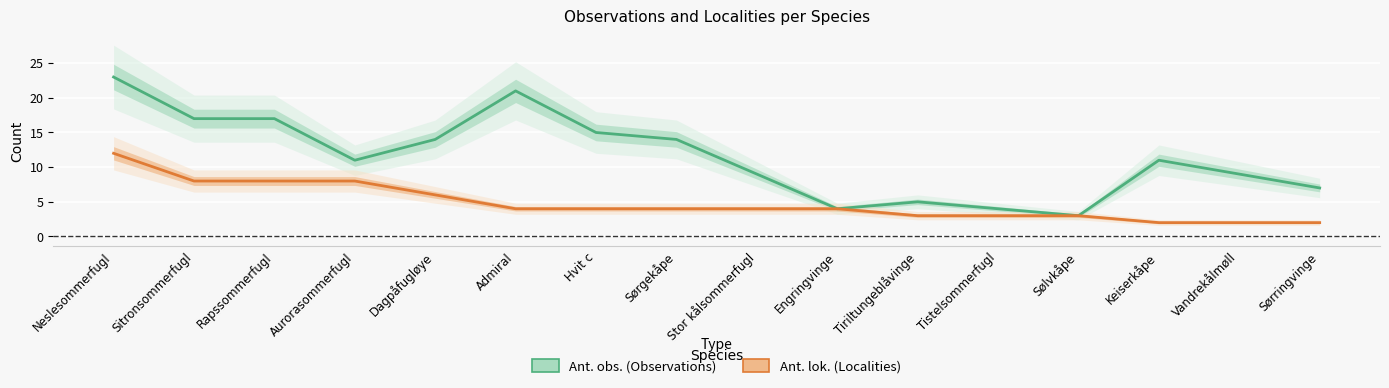

Which category has the highest value in the Ant. obs. (Observations) series?

Neslesommerfugl